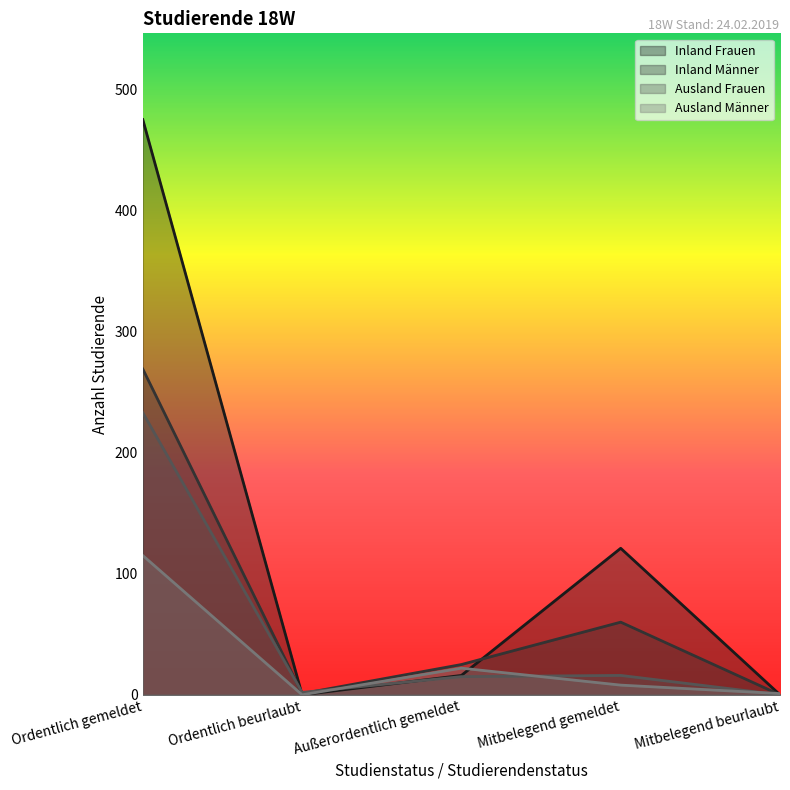

Between Ordentlich beurlaubt and Außerordentlich gemeldet, which is larger?

Außerordentlich gemeldet